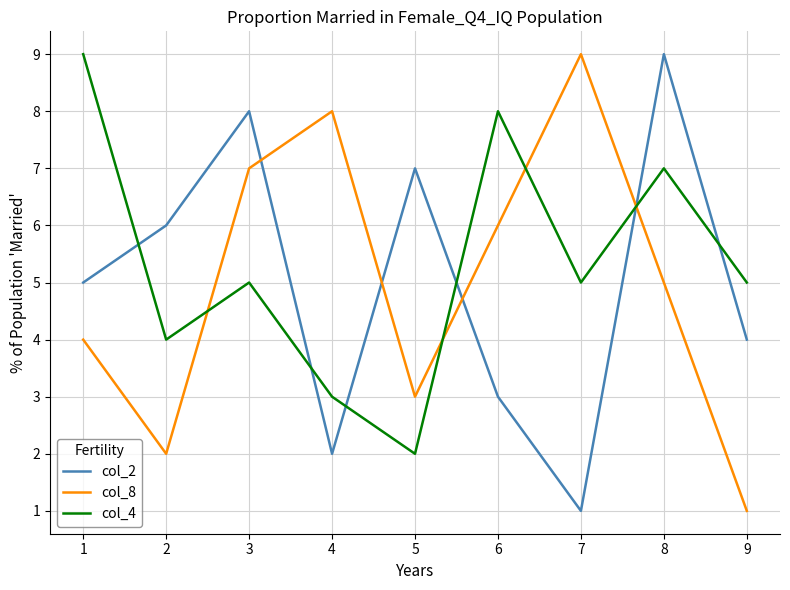

What is the greatest value displayed?

9